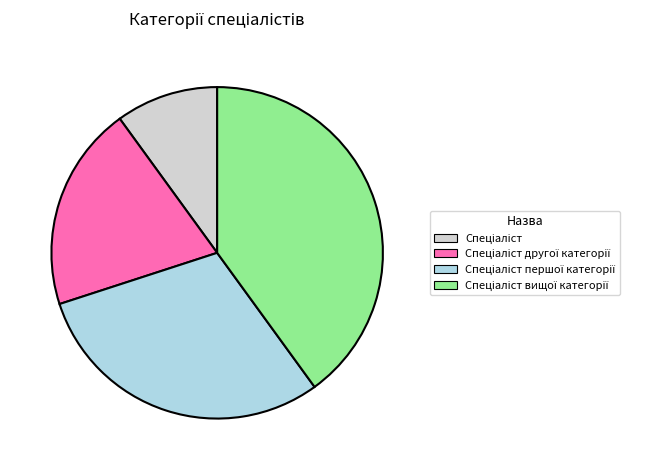

Is there a majority slice in this chart?

No